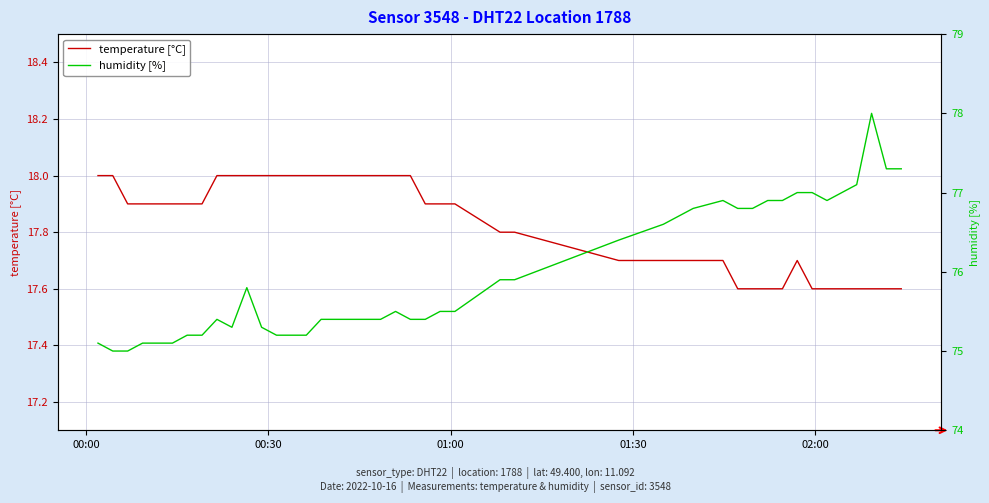

Reading left to right, list all the values displayed in this chart.

temperature [°C]: 18.0	18.0	17.9	17.9	17.9	17.9	17.9	17.9	18.0	18.0	18.0	18.0	18.0	18.0	18.0	18.0	18.0	18.0	18.0	18.0	17.9	17.9	17.9	17.8	17.8	17.7	17.7	17.7	17.7	17.6	17.6	17.6	17.6	17.7	17.6	17.6	17.6	17.6	17.6	17.6
humidity [%]: 75.1	75.0	75.0	75.1	75.1	75.1	75.2	75.2	75.4	75.3	75.8	75.3	75.2	75.2	75.2	75.4	75.4	75.4	75.5	75.4	75.4	75.5	75.5	75.9	75.9	76.4	76.6	76.8	76.9	76.8	76.8	76.9	76.9	77.0	77.0	76.9	77.1	78.0	77.3	77.3